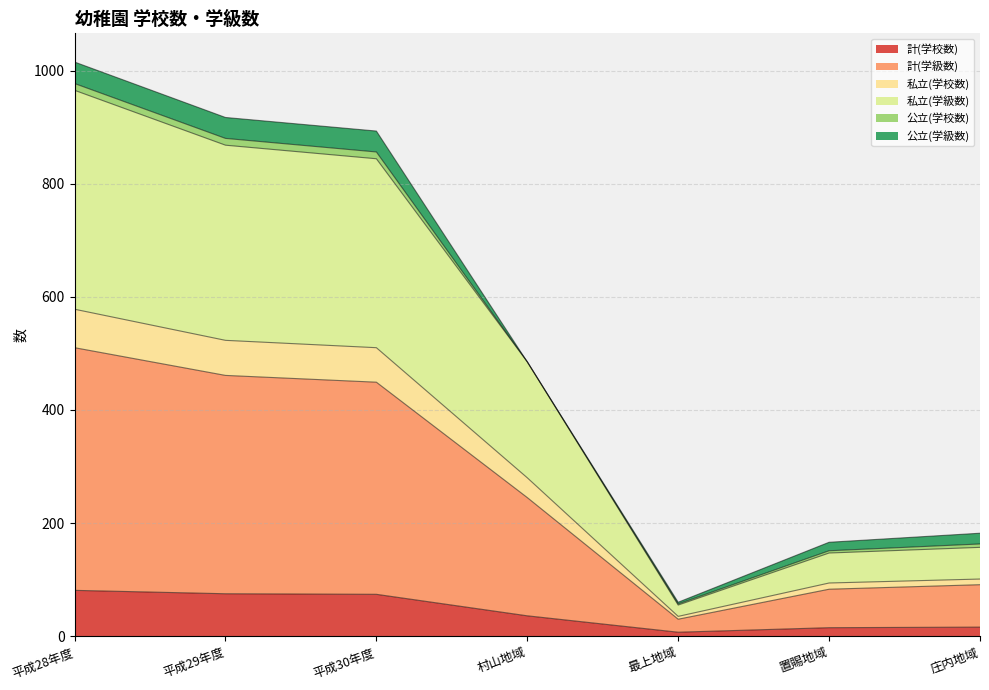

Where does the 私立(学級数) series first go above 485?

平成28年度